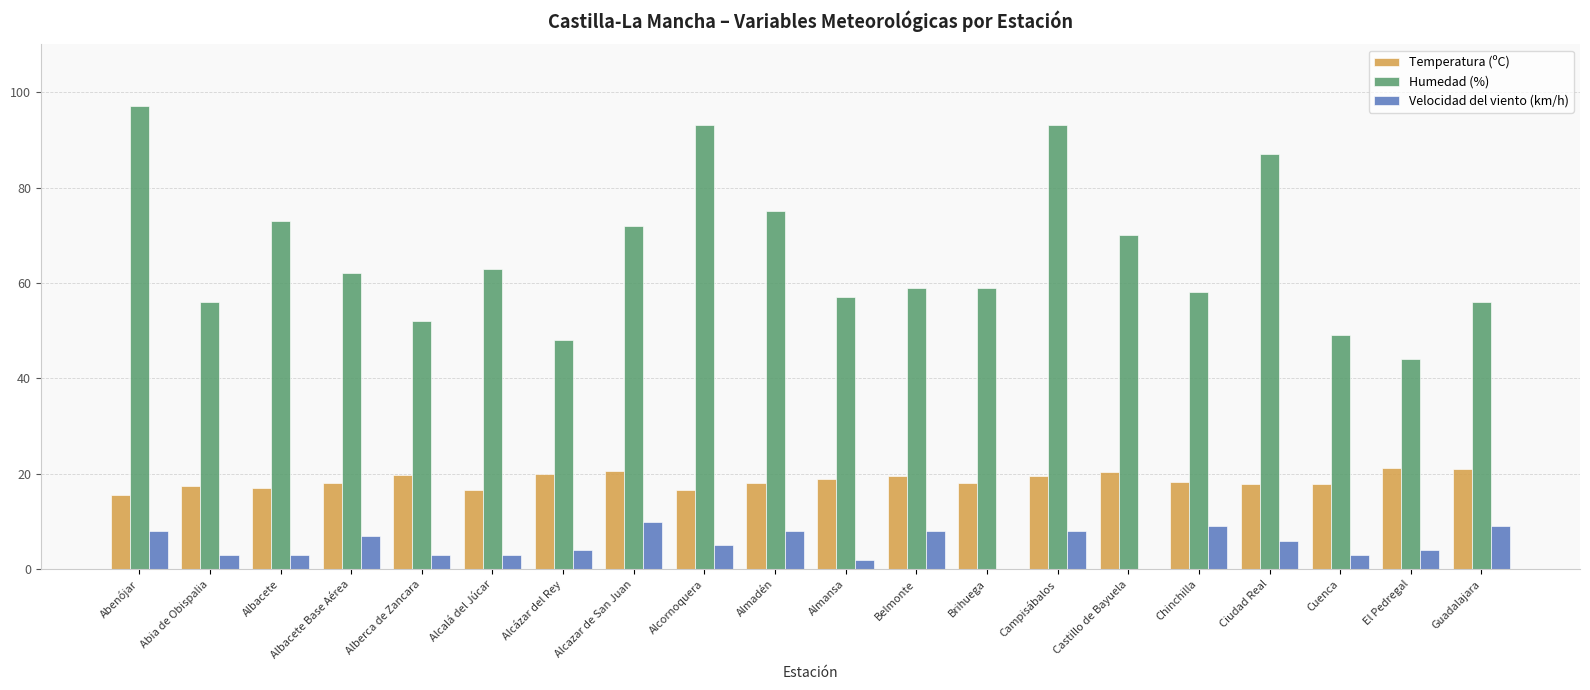

What is the sum of the Temperatura (ºC) values at Belmonte and Abia de Obispalia?

37.0